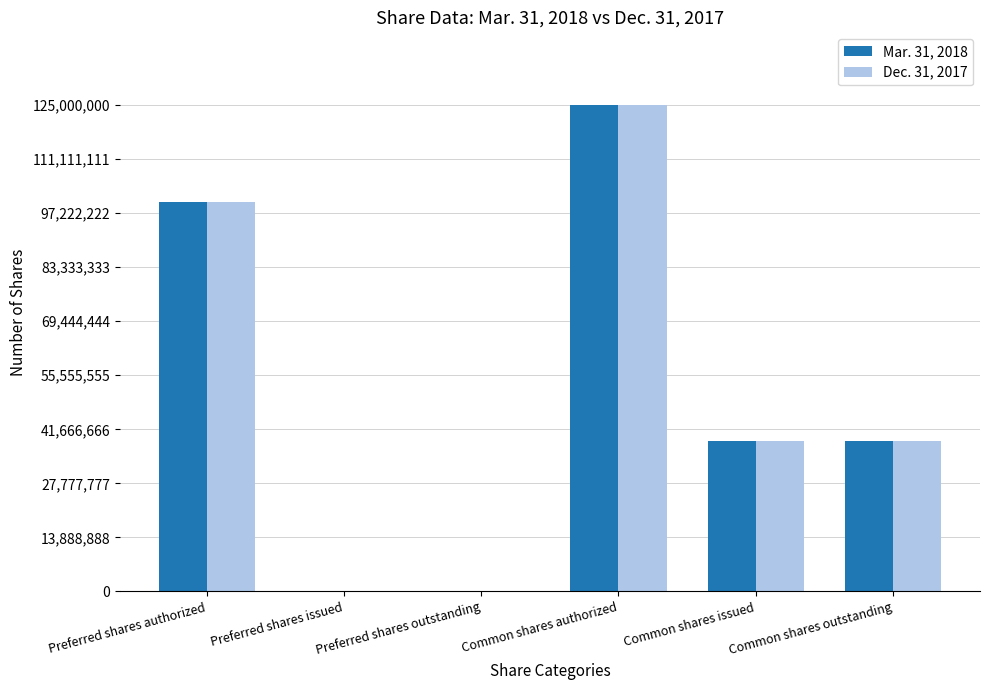

Which category has the highest value across all series?

Common shares authorized